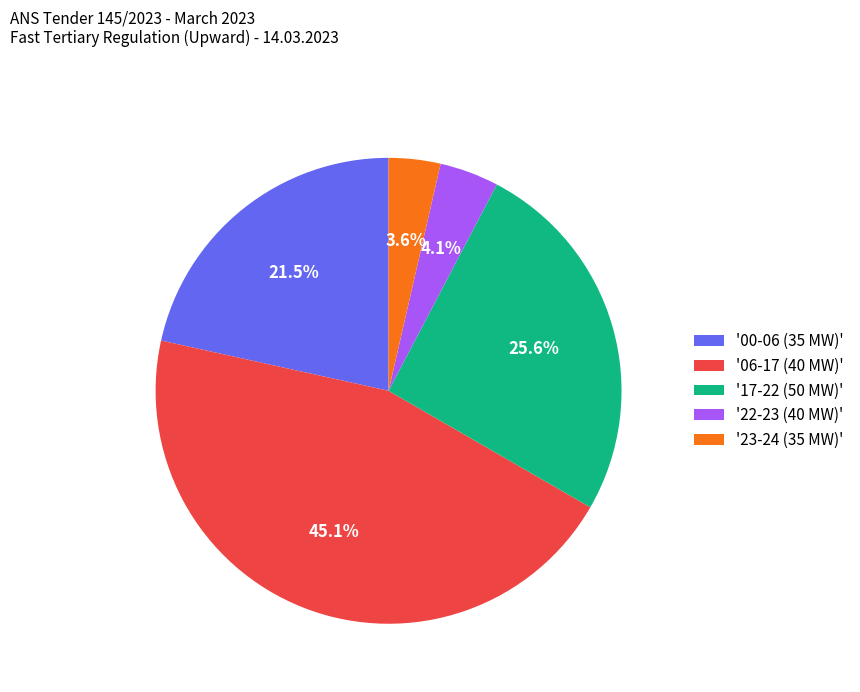

Between '22-23 (40 MW)' and '17-22 (50 MW)', which is larger?

'17-22 (50 MW)'